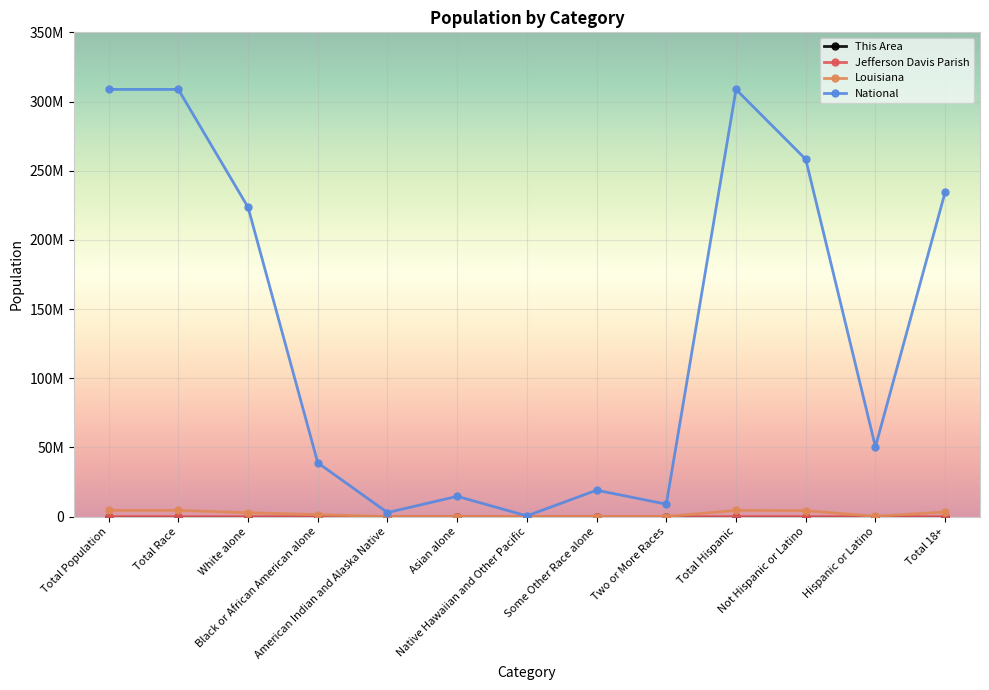

Is this an area chart (filled region under the line)?

No